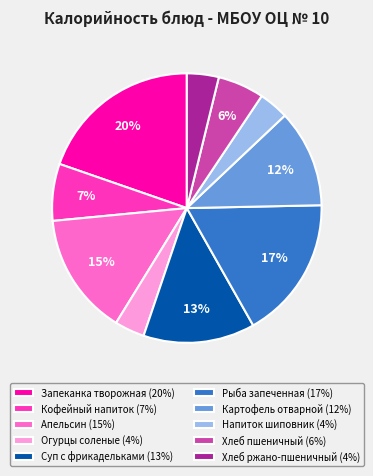

How many segments does this pie chart have?

10